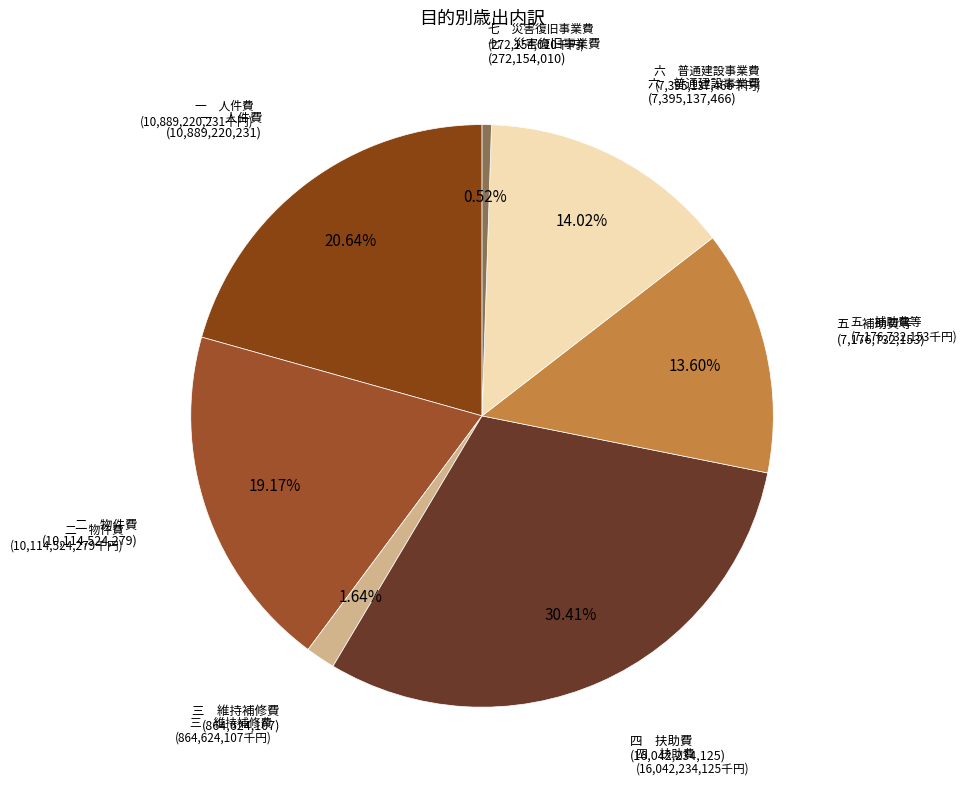

Rank the categories by value from highest to lowest.

四　扶助費, 一　人件費, 二　物件費, 六　普通建設事業費, 五　補助費等, 三　維持補修費, 七　災害復旧事業費